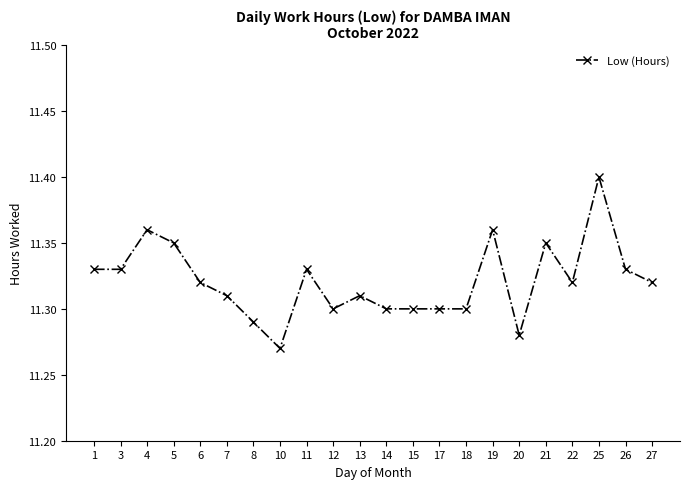

What is the sum of the values at 21 and 20?

22.6